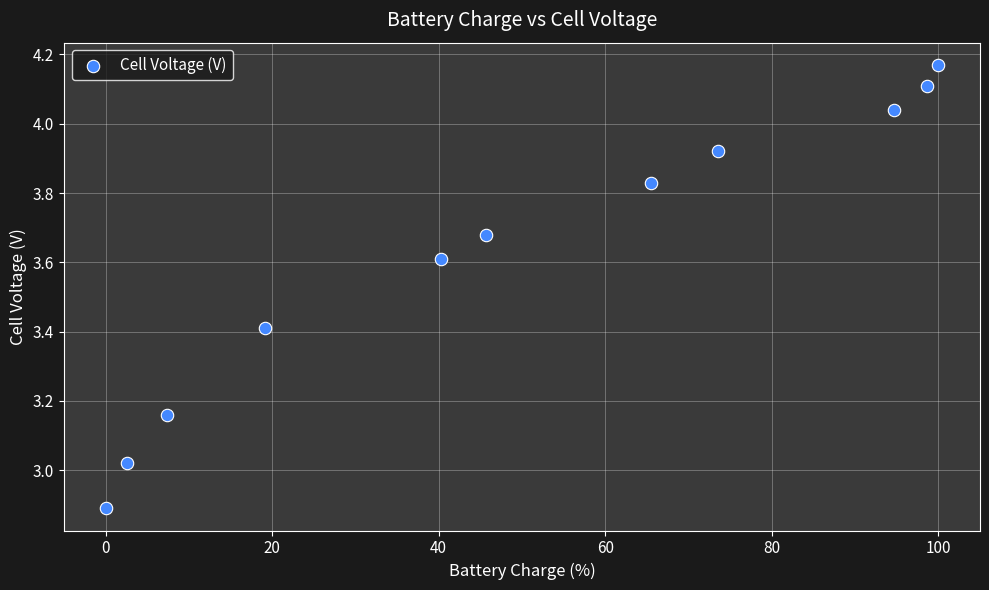

What is the average X value?

49.8